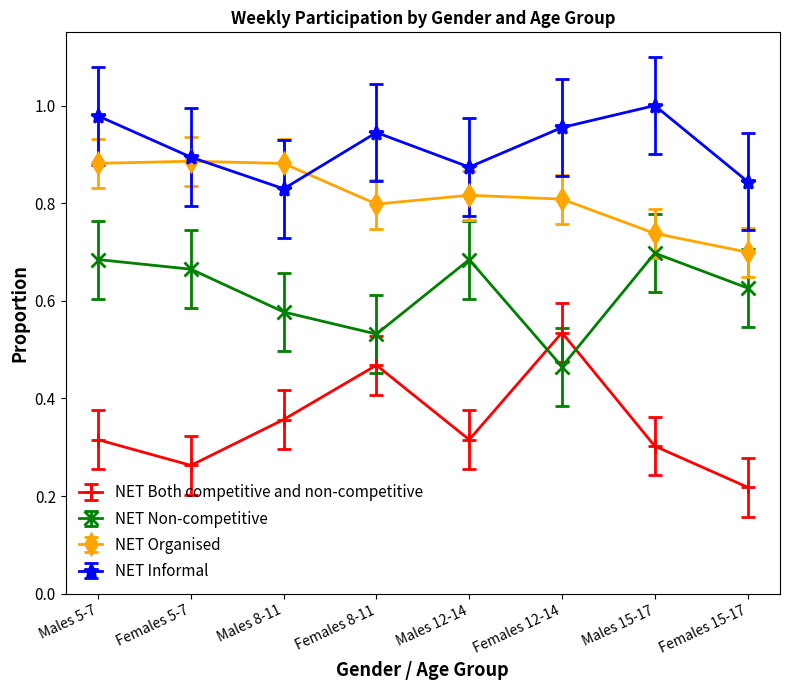

Is this an area chart (filled region under the line)?

No